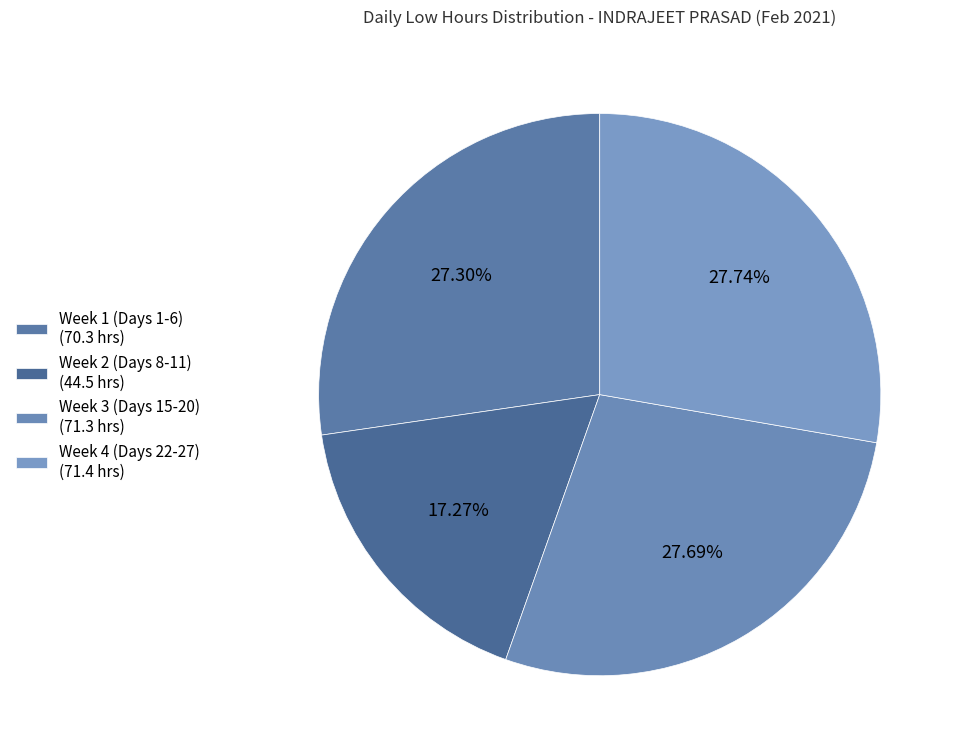

How many segments does this pie chart have?

4